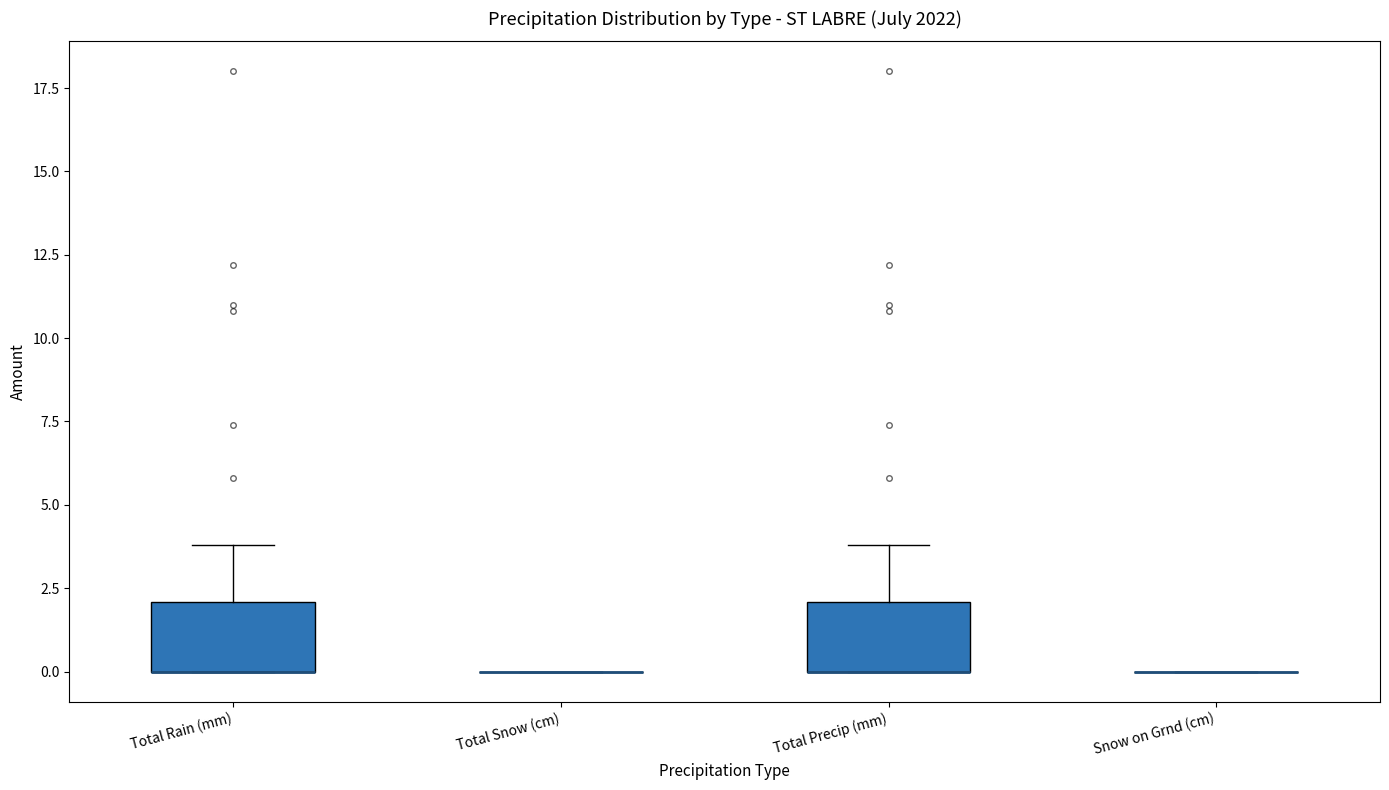

Reading left to right, read every box against the y-axis: the position of its median line, the range the box covers, and the ends of its whiskers. The values are not printed on the chart, so give them approximately, as read against the axis.

Total Rain (mm): median 0 (drawn on the box's lower edge), box 0 to 2, whiskers 0 to 4
Total Snow (cm): box collapsed to a line at 0, whiskers 0 to 0
Total Precip (mm): median 0 (drawn on the box's lower edge), box 0 to 2, whiskers 0 to 4
Snow on Grnd (cm): box collapsed to a line at 0, whiskers 0 to 0